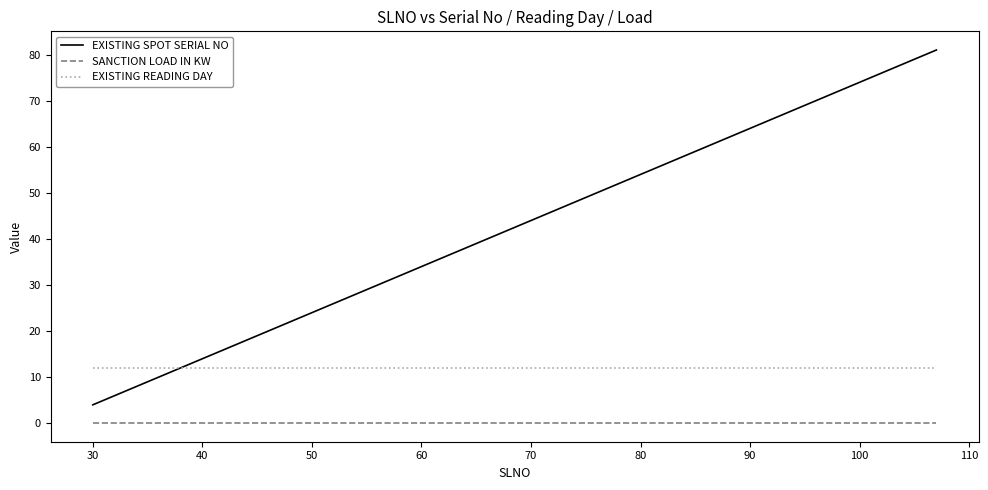

What are all the series names shown in the legend?

EXISTING SPOT SERIAL NO, SANCTION LOAD IN KW, EXISTING READING DAY